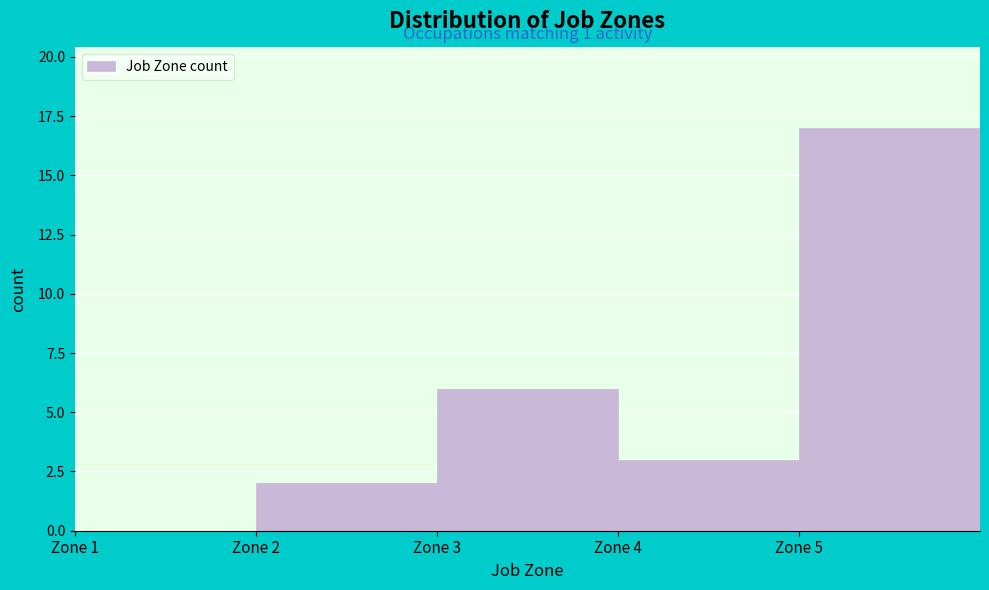

Which range on the x-axis has the tallest bar?

5 to 6